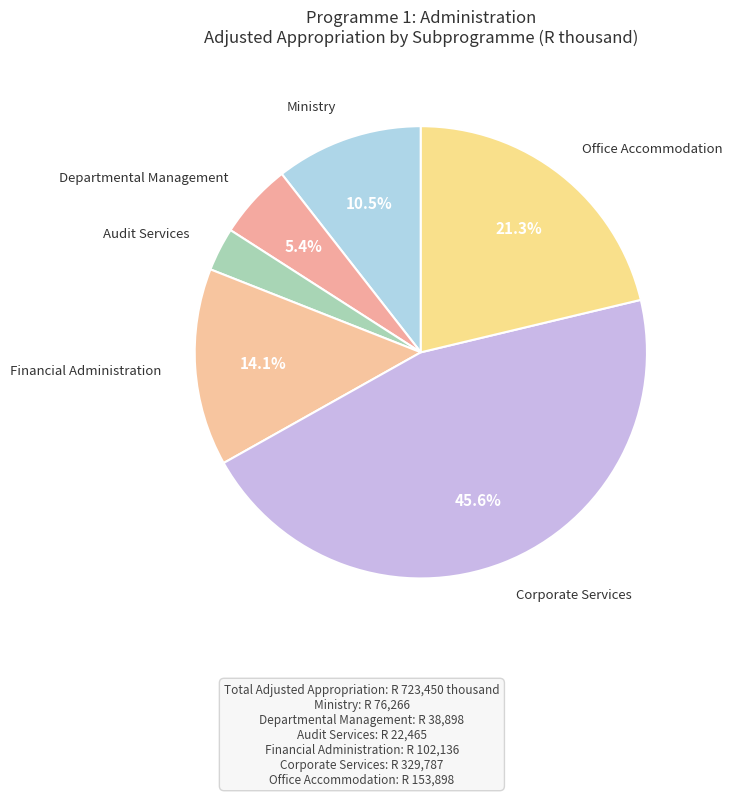

How many segments does this pie chart have?

6